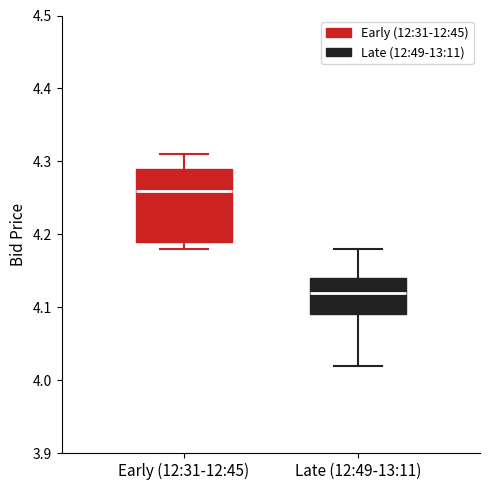

Reading left to right, read every box against the y-axis: the position of its median line, the range the box covers, and the ends of its whiskers. The values are not printed on the chart, so give them approximately, as read against the axis.

Early (12:31-12:45): median 4.26, box 4.19 to 4.29, whiskers 4.18 to 4.31
Late (12:49-13:11): median 4.12, box 4.09 to 4.14, whiskers 4.02 to 4.18